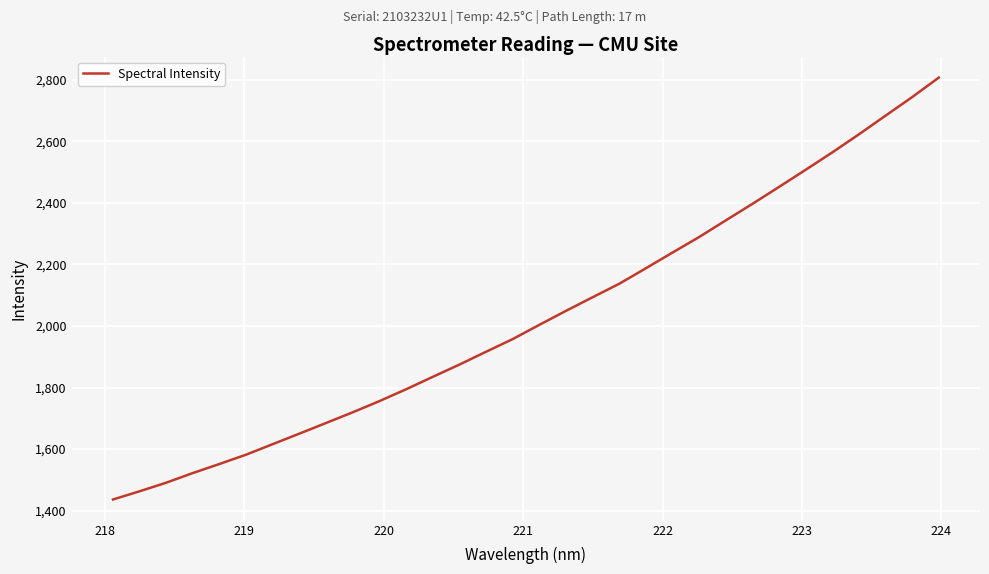

What is the greatest value displayed?

2807.0